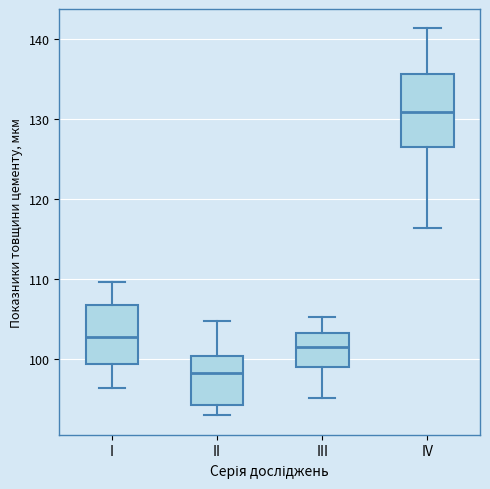

Which box's median line is the lowest?

II